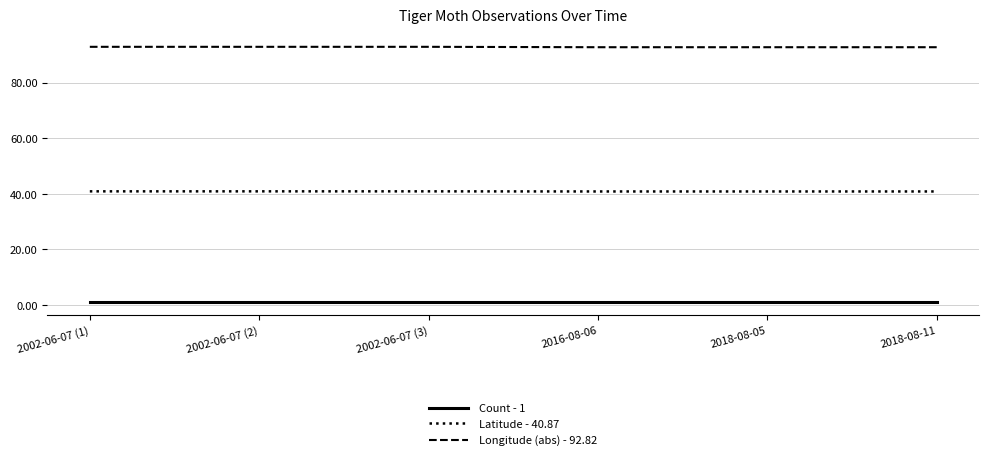

True or false: Count - 1 and Longitude (abs) - 92.82 intersect in this chart.

False